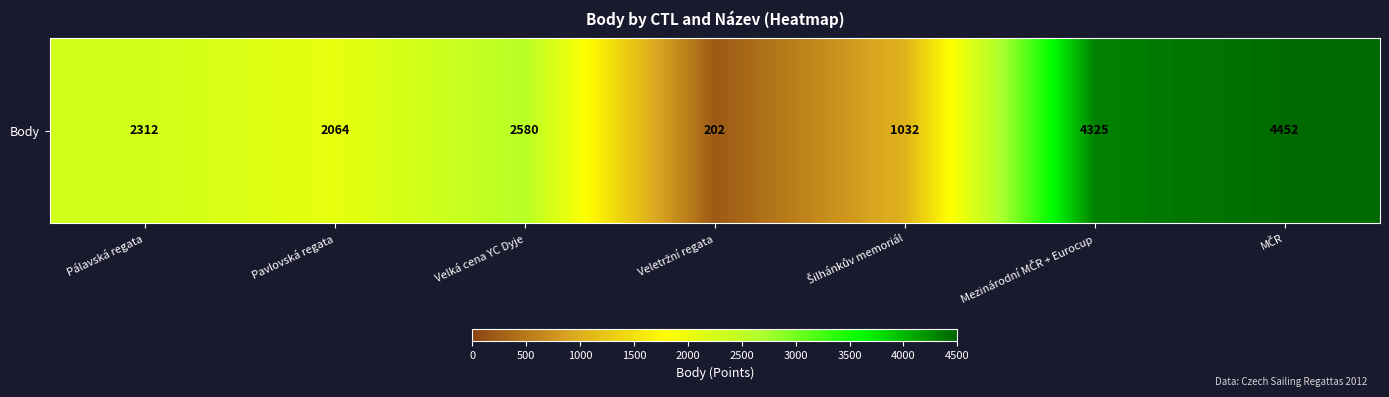

Reading left to right, what are all the values shown in this chart?

Pálavská regata=2312	Pavlovská regata=2064	Velká cena YC Dyje=2580	Veletržní regata=202	Šilhánkův memoriál=1032	Mezinárodní MČR + Eurocup=4325	MČR=4452